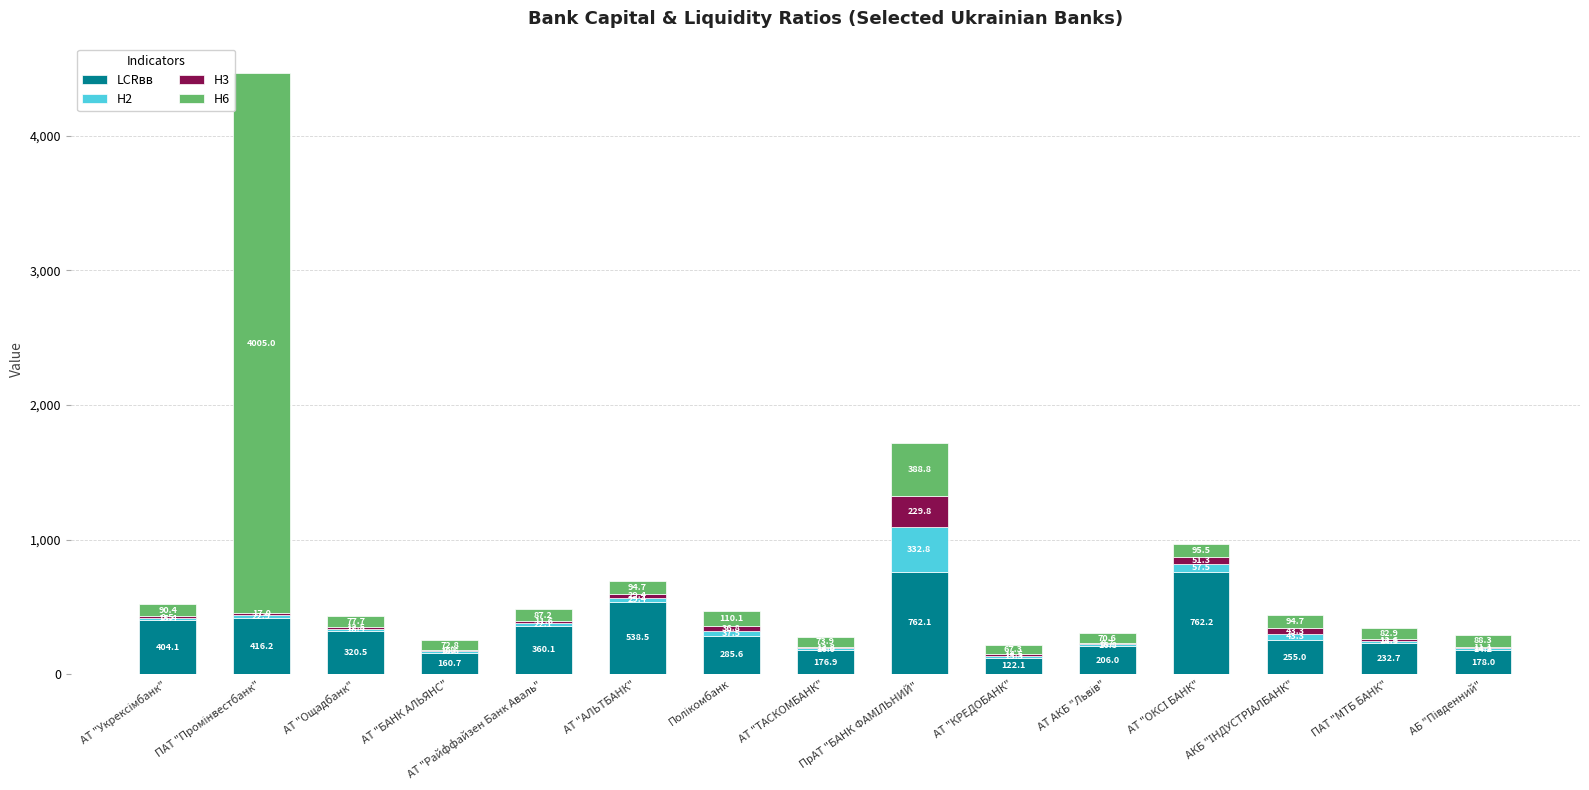

How many distinct data groups are displayed?

4